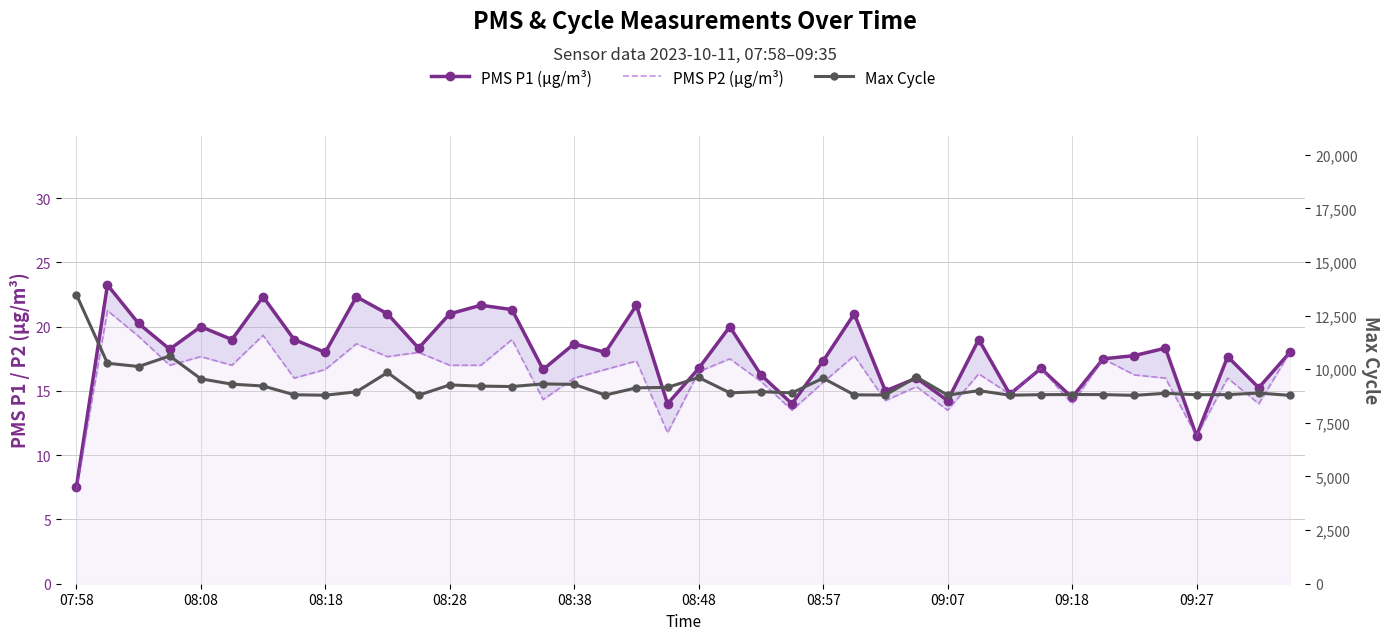

What is the difference between the maximum and minimum values in the PMS P2 (µg/m³) series?

14.0